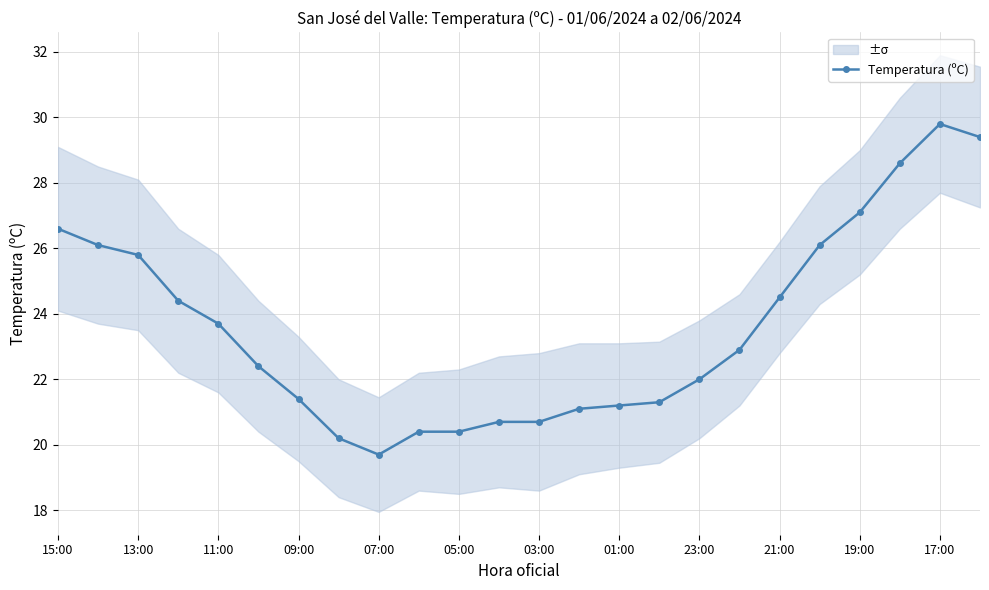

At which label does Temperatura (ºC) reach its minimum?

07:00